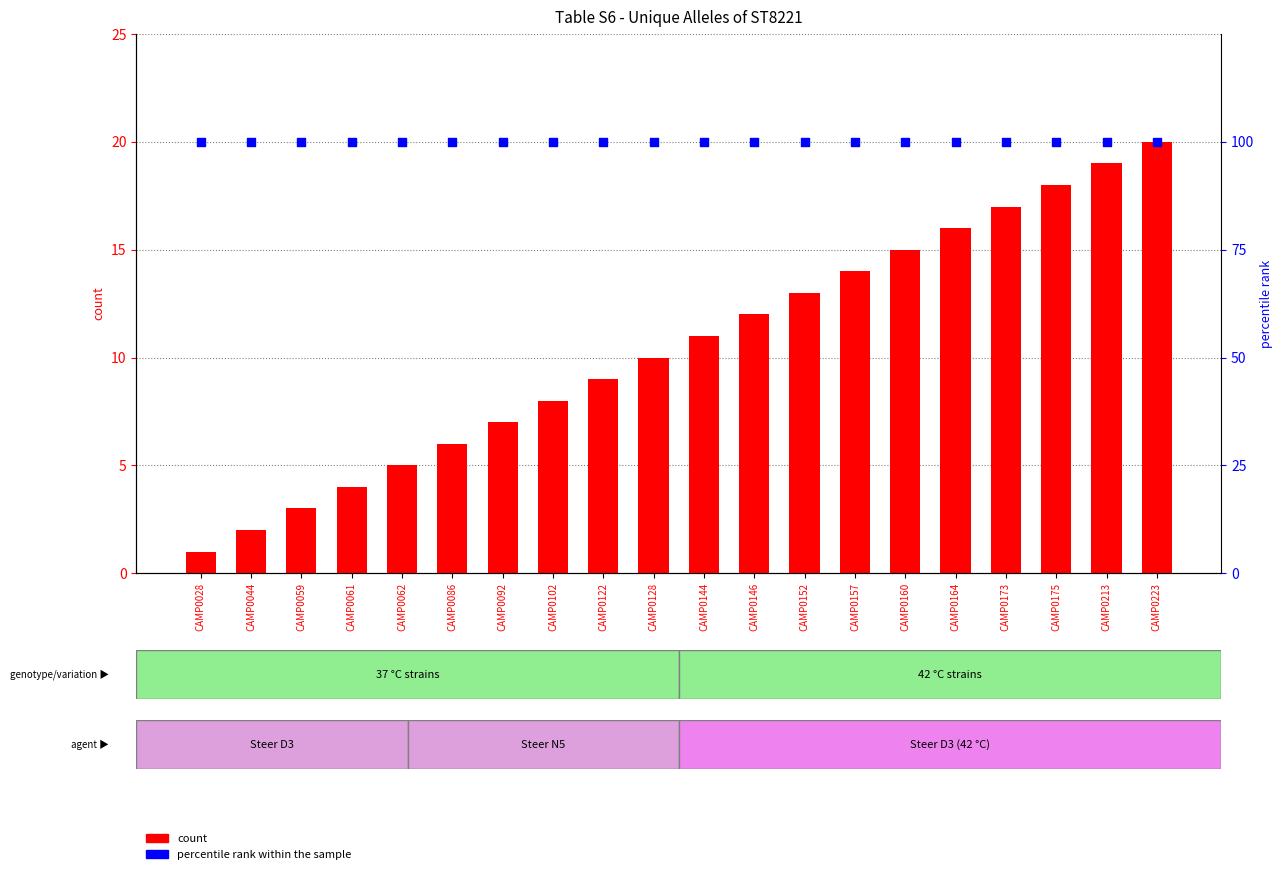

Is the value of percentile rank within the sample at CAMP0028 greater than the value of count at CAMP0128?

Yes